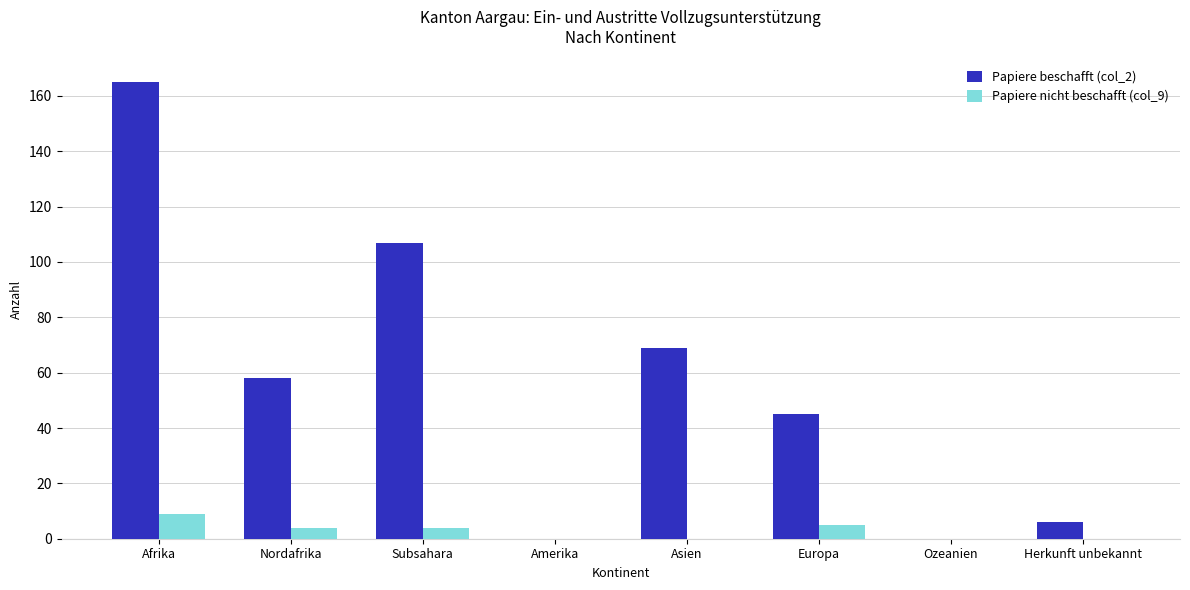

Reading left to right, extract all data points from this chart.

Papiere beschafft (col_2): 165	58	107	0	69	45	0	6
Papiere nicht beschafft (col_9): 9	4	4	0	0	5	0	0